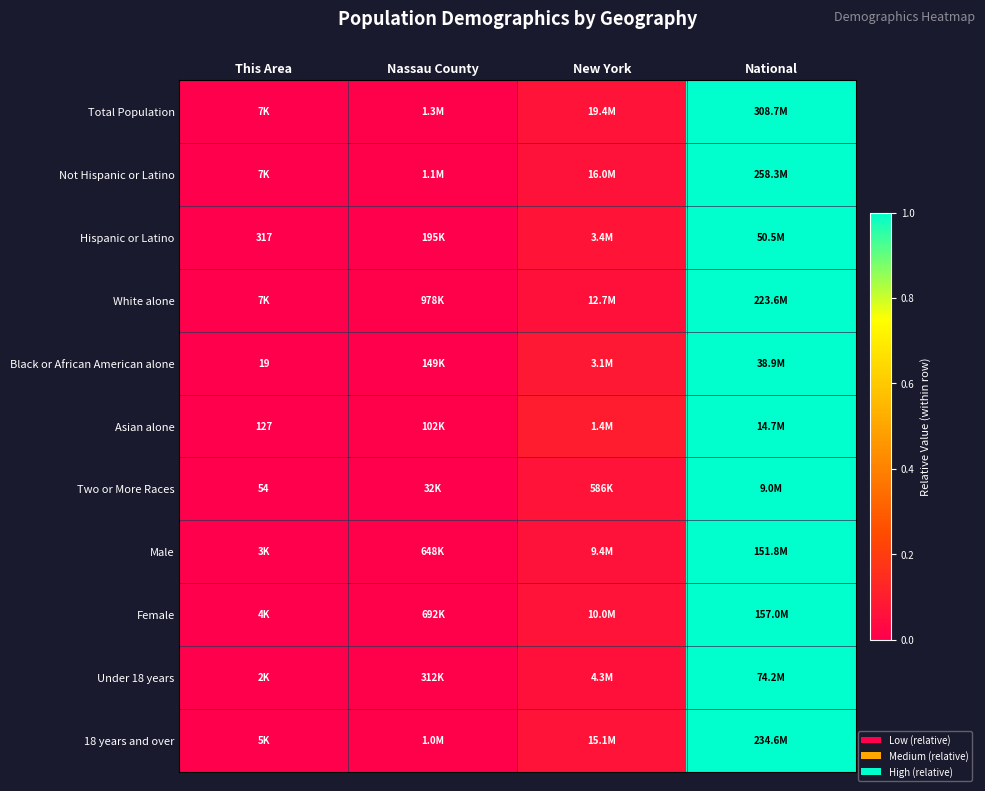

Is the value of Asian alone at This Area greater than the value of Hispanic or Latino at This Area?

No